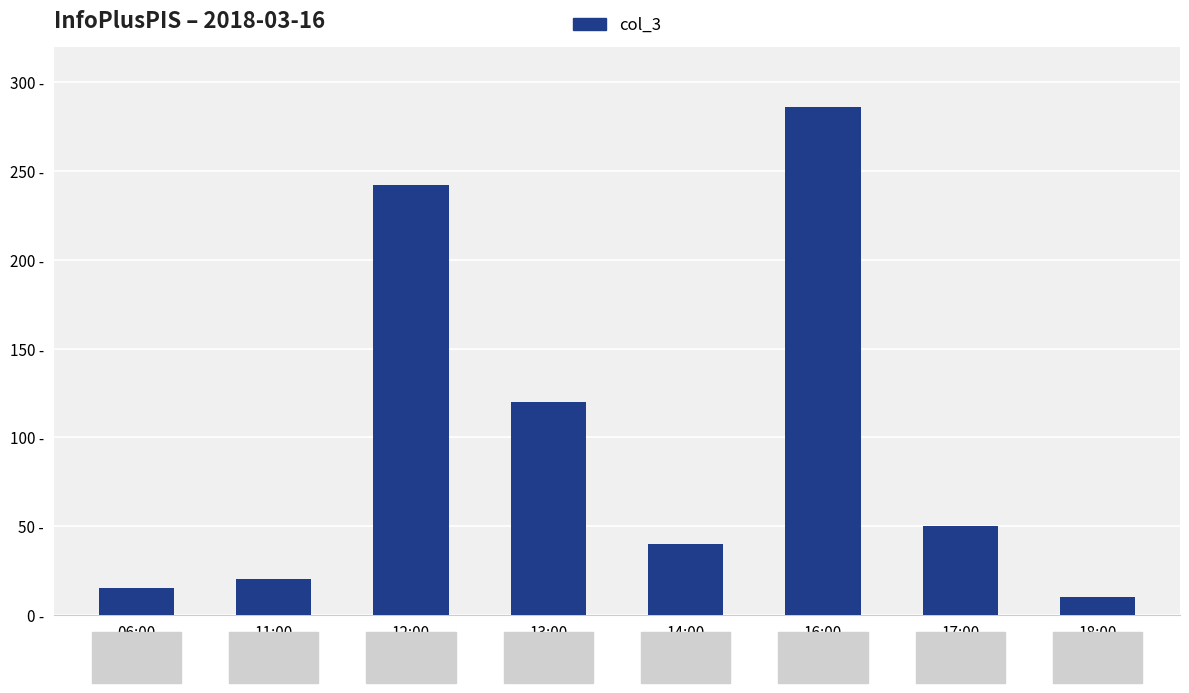

Which has a higher value, 12:00 or 16:00?

16:00